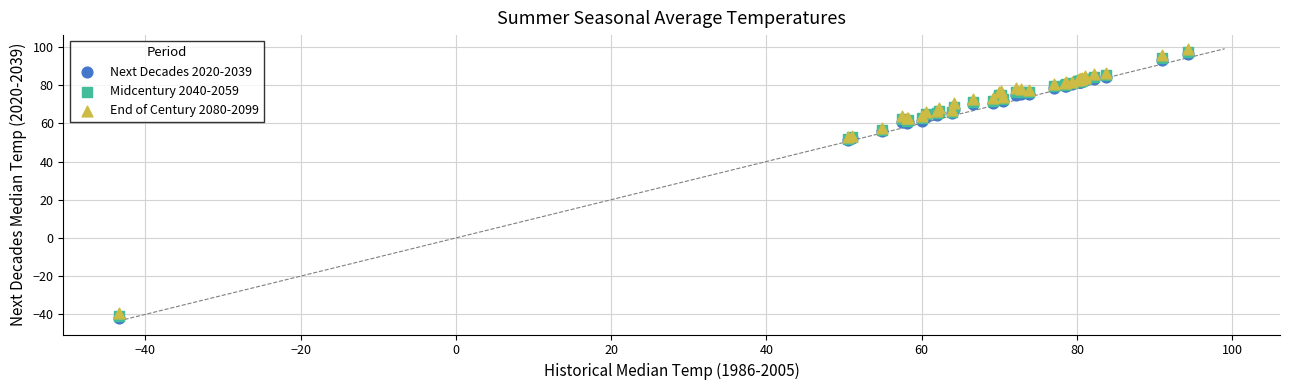

Which series reaches the minimum Y coordinate?

Next Decades 2020-2039